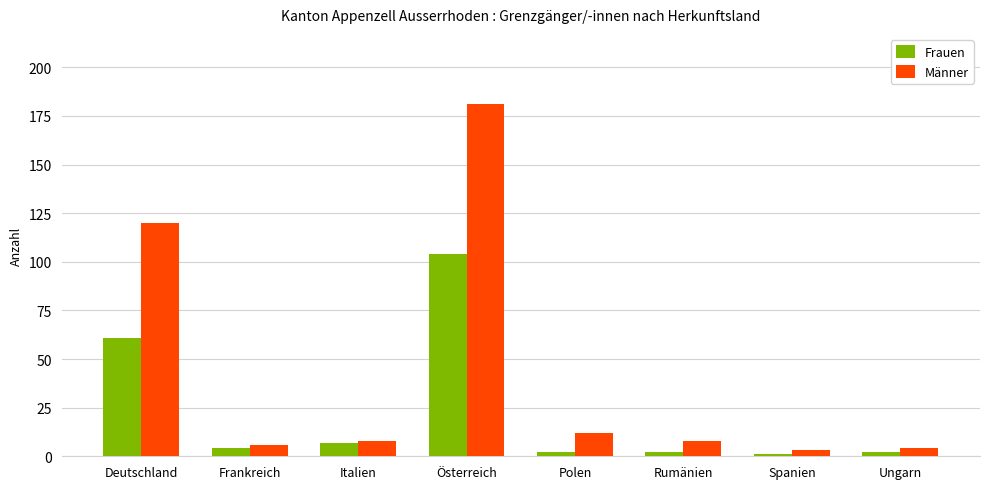

Which series has the largest total across all categories?

Männer